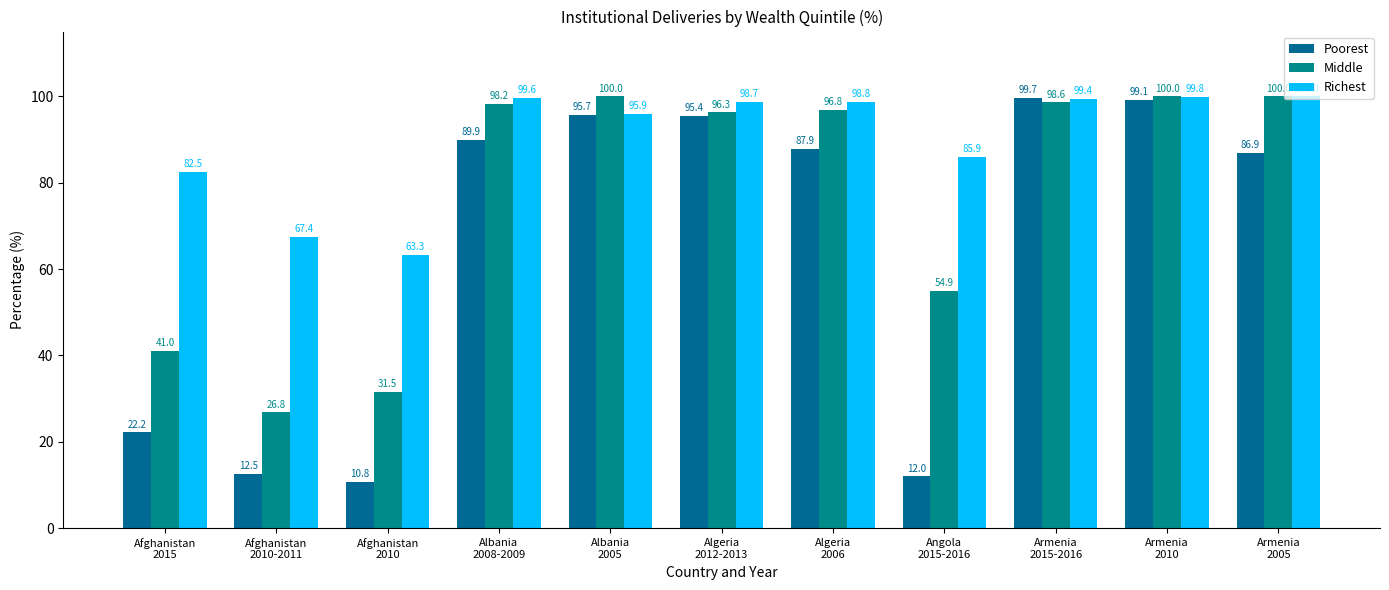

Which series has the widest spread of values?

Poorest